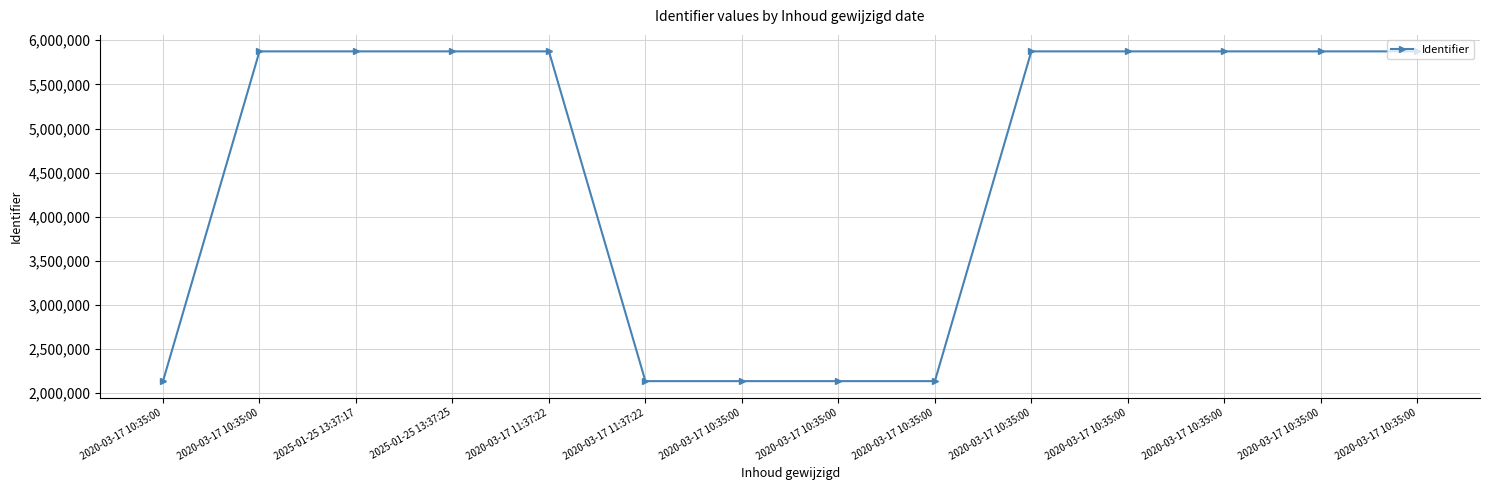

How many lines are shown in the chart?

1